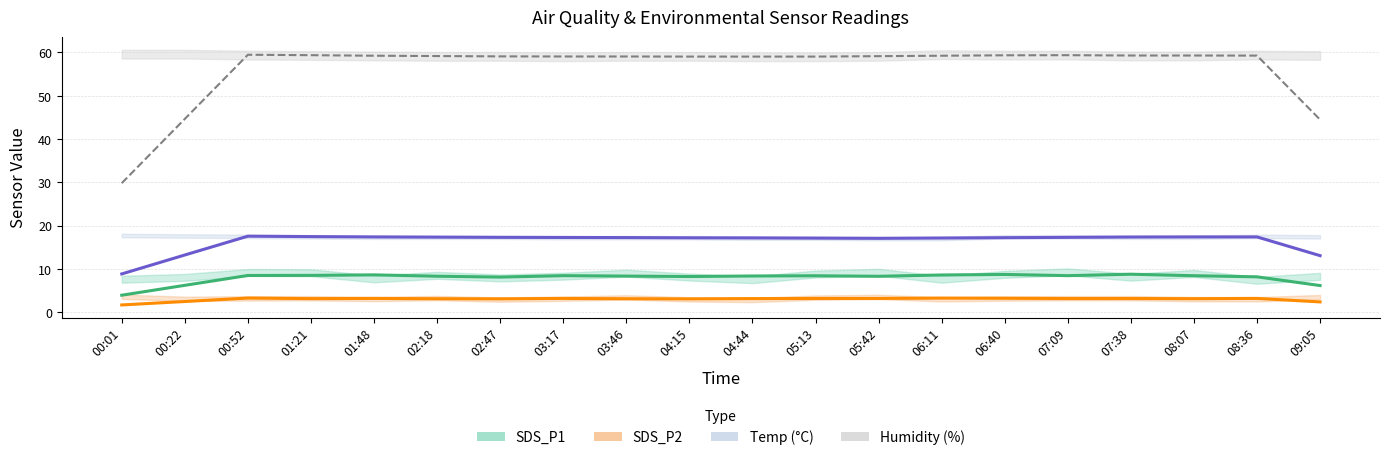

The Temp (°C) series shows 10.5 at 07:09. True or false?

False